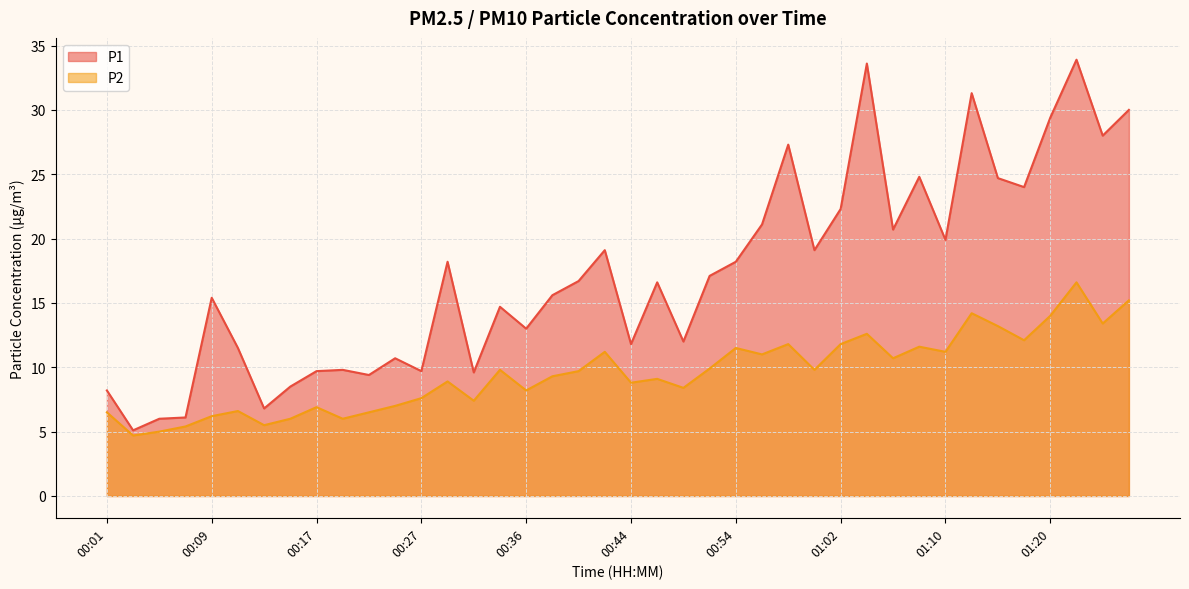

True or false: P1 has a value of 5.2 at 00:31.

False